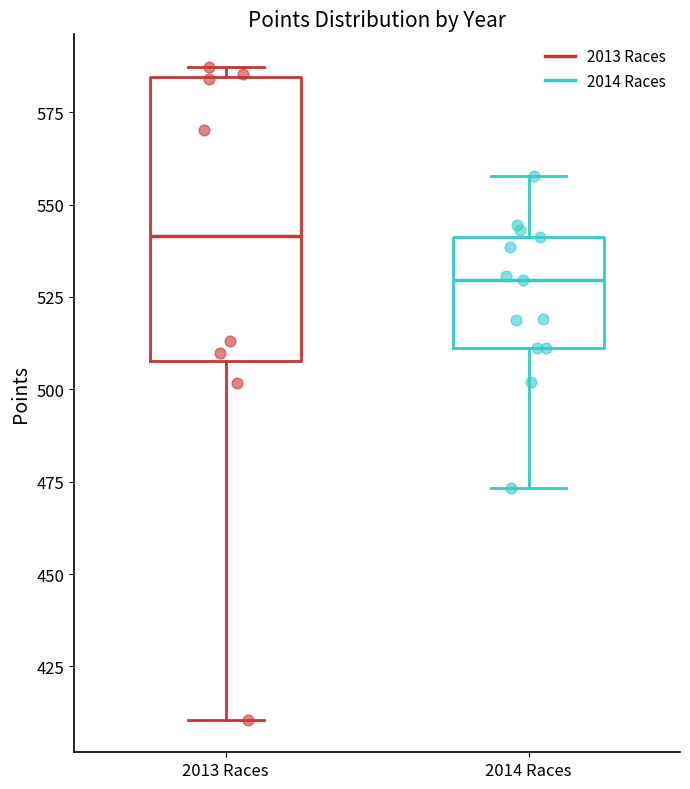

Where does the median line of the box for 2013 Races sit on the y-axis? The values are not printed on the chart, so give them approximately, as read against the axis.

540